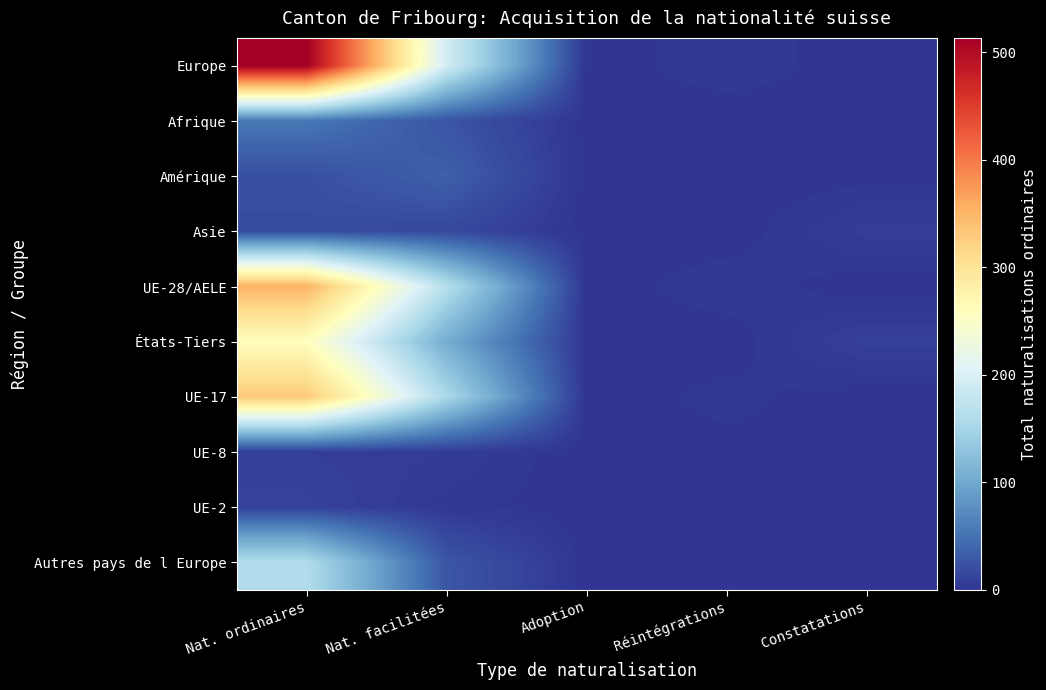

At how many categories does at least one series exceed 236?

1